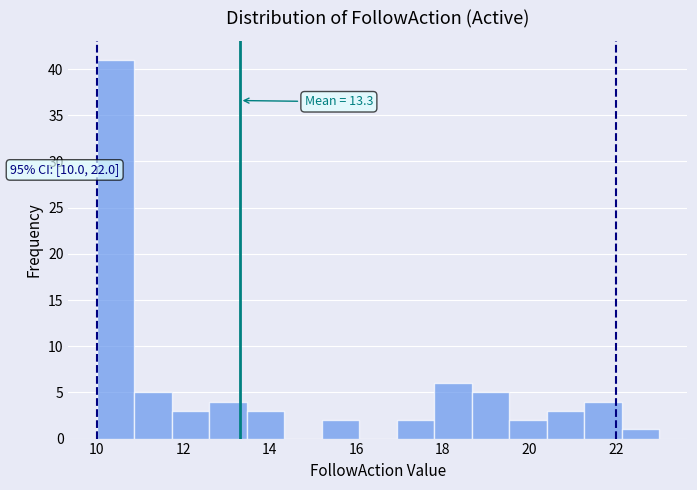

Which range on the x-axis has the tallest bar?

10.0 to 10.8